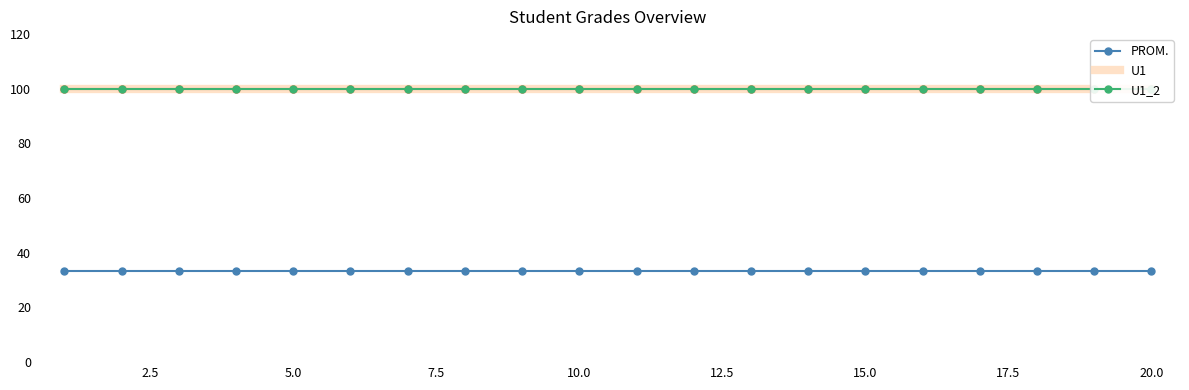

The value of U1 (points) at 12.5 is 100.0. True or false?

True